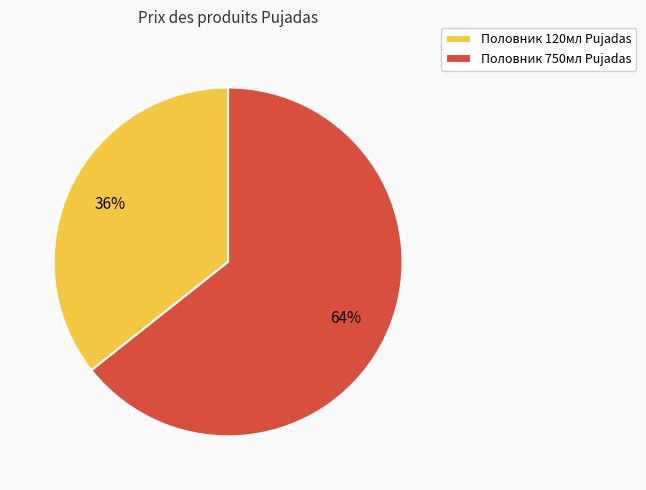

Combined, do Половник 750мл Pujadas and Половник 120мл Pujadas account for over 50%?

Yes